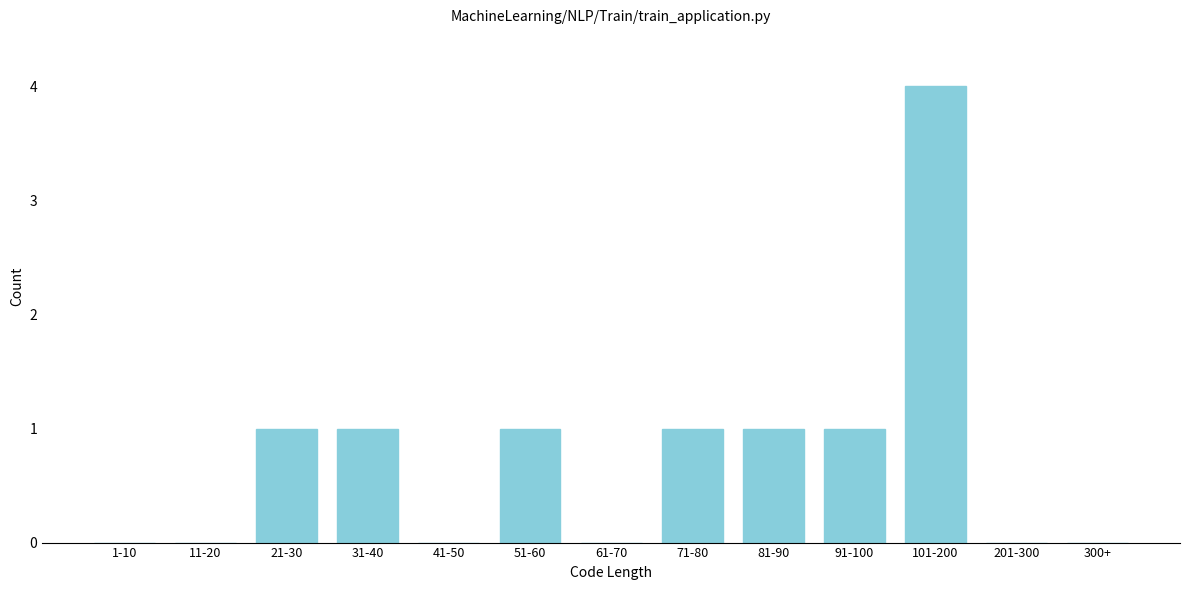

Reading left to right, extract all data points from this chart.

1-10=0	11-20=0	21-30=1	31-40=1	41-50=0	51-60=1	61-70=0	71-80=1	81-90=1	91-100=1	101-200=4	201-300=0	300+=0